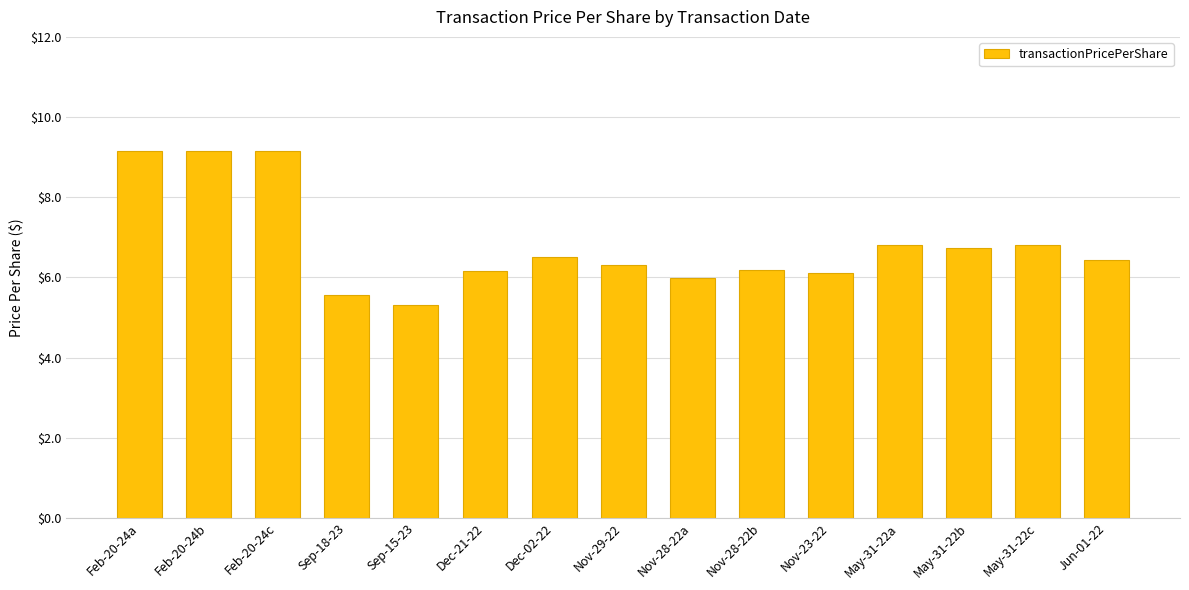

Which category has the lowest value across all series?

Sep-15-23